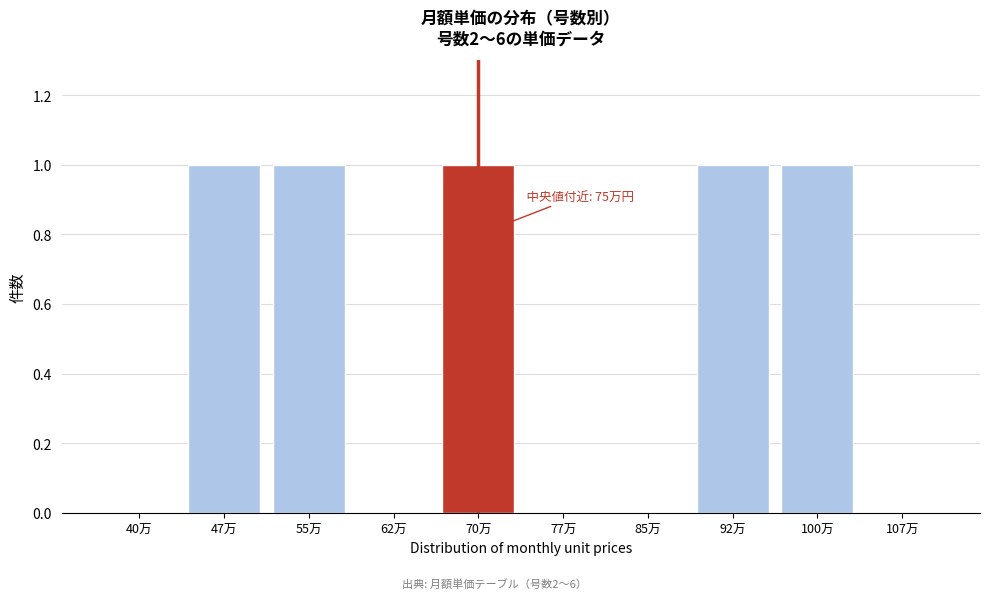

Reading right to left, what are all the values shown in this chart?

107万=0	100万=1	92万=1	85万=0	77万=0	70万=1	62万=0	55万=1	47万=1	40万=0